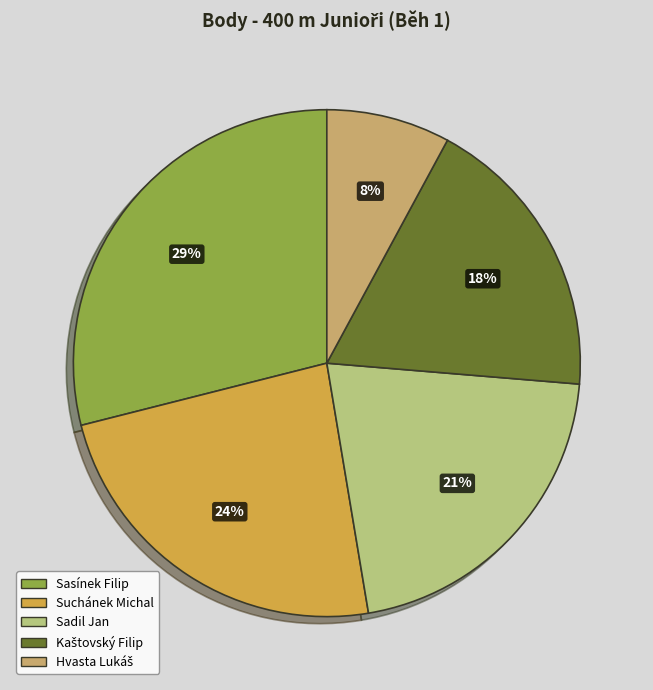

Is it true that Kaštovský Filip is 18% of the pie?

True